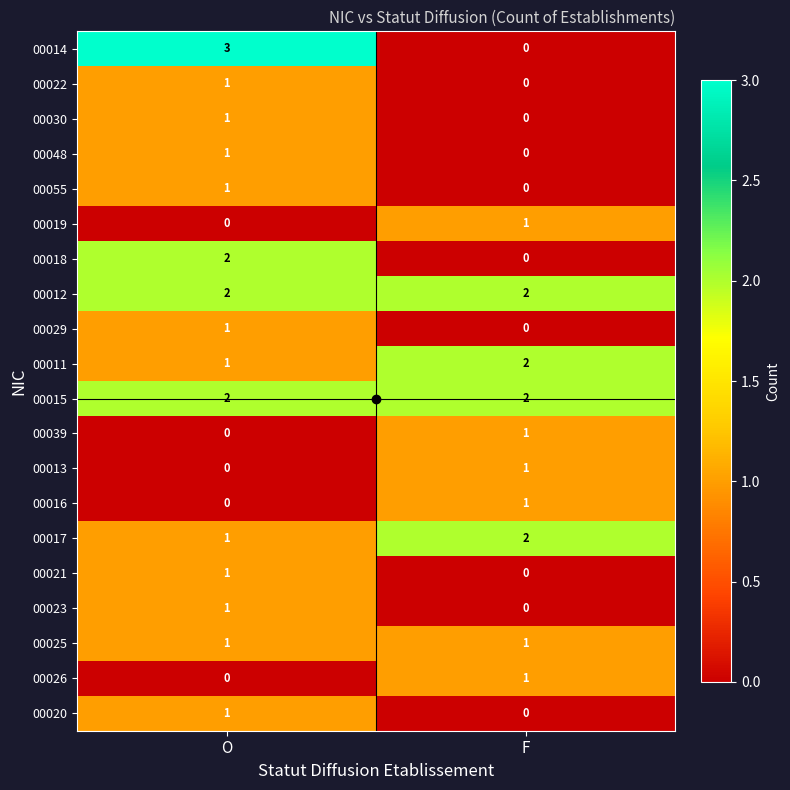

Between O and F, which series saw the biggest shift?

00014